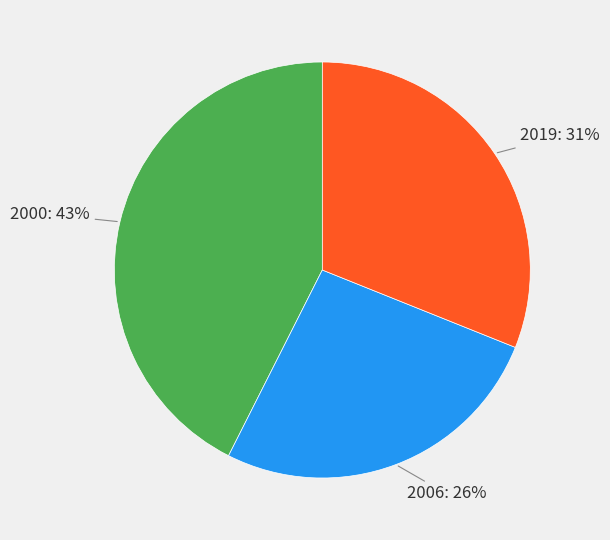

Is there a majority slice in this chart?

No